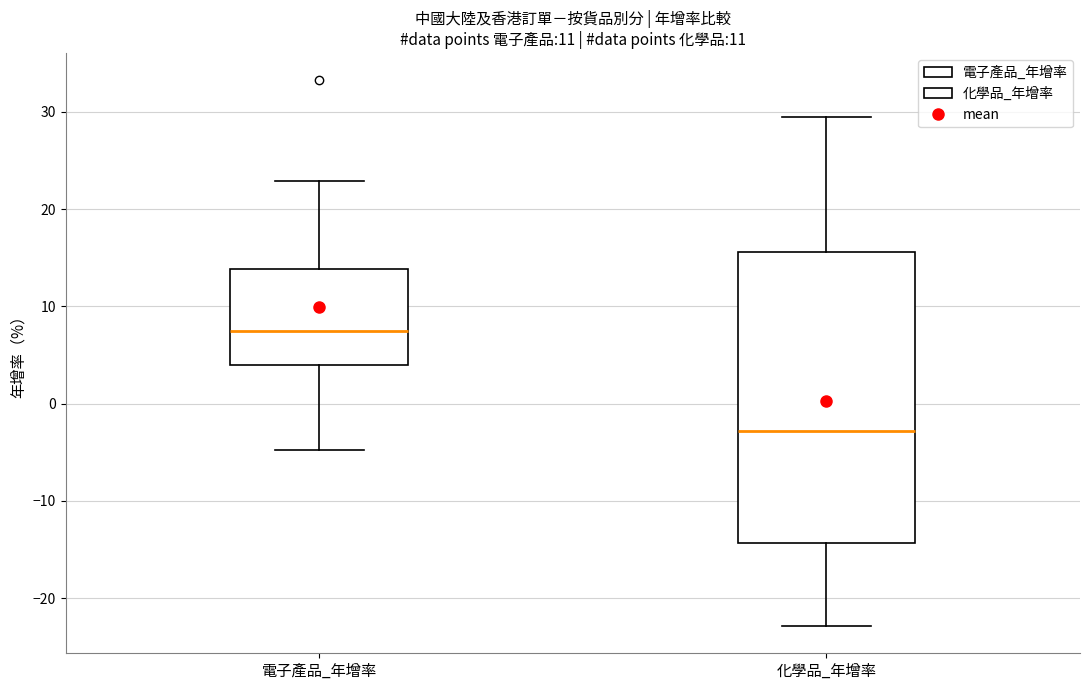

Reading left to right, read every box against the y-axis: the position of its median line, the range the box covers, and the ends of its whiskers. The values are not printed on the chart, so give them approximately, as read against the axis.

電子產品_年增率: median 8, box 4 to 14, whiskers -5 to 23
化學品_年增率: median -3, box -14 to 16, whiskers -23 to 29